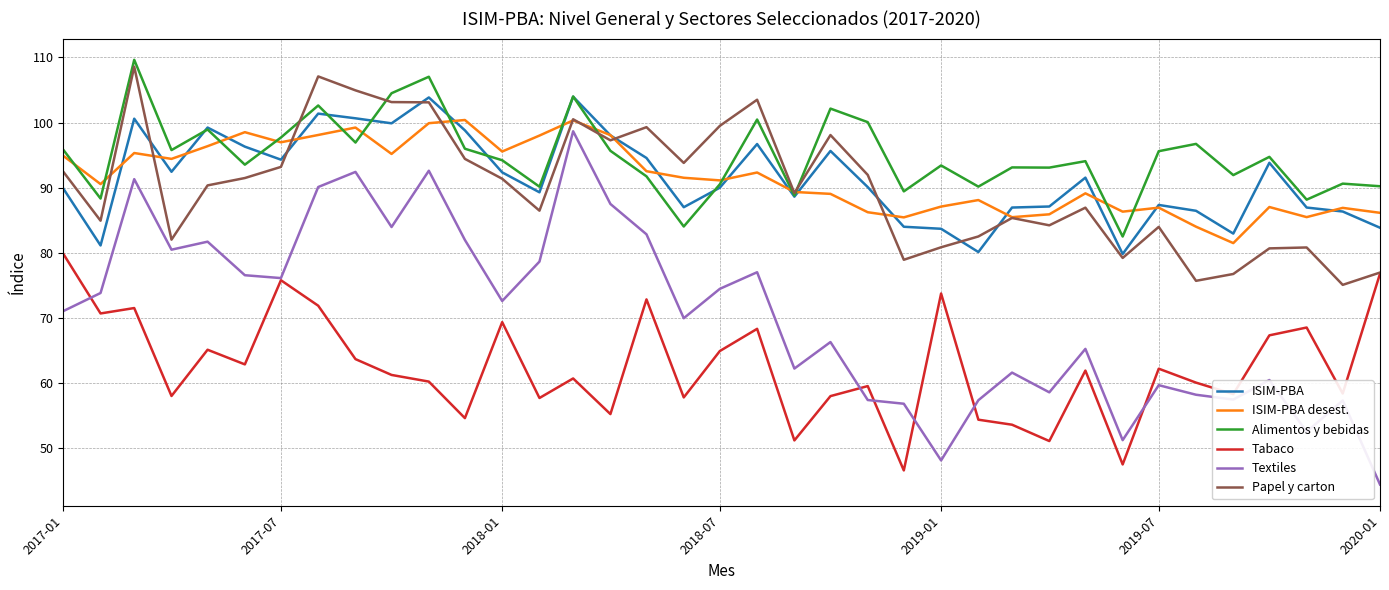

In ISIM-PBA desest., how many points are lower than both neighbors (excluding endpoints)?

11